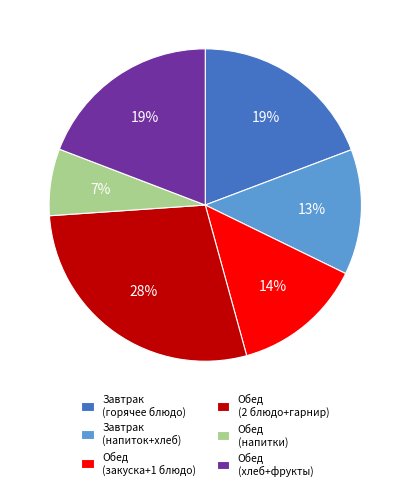

To the nearest percent, what is the difference between the largest and smallest slice percentages?

21%